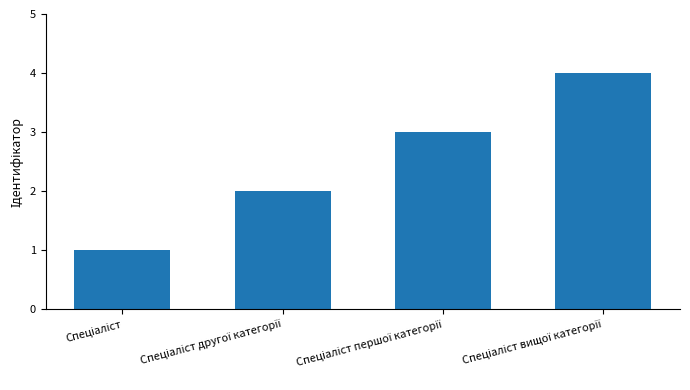

What is the sum of all values?

10